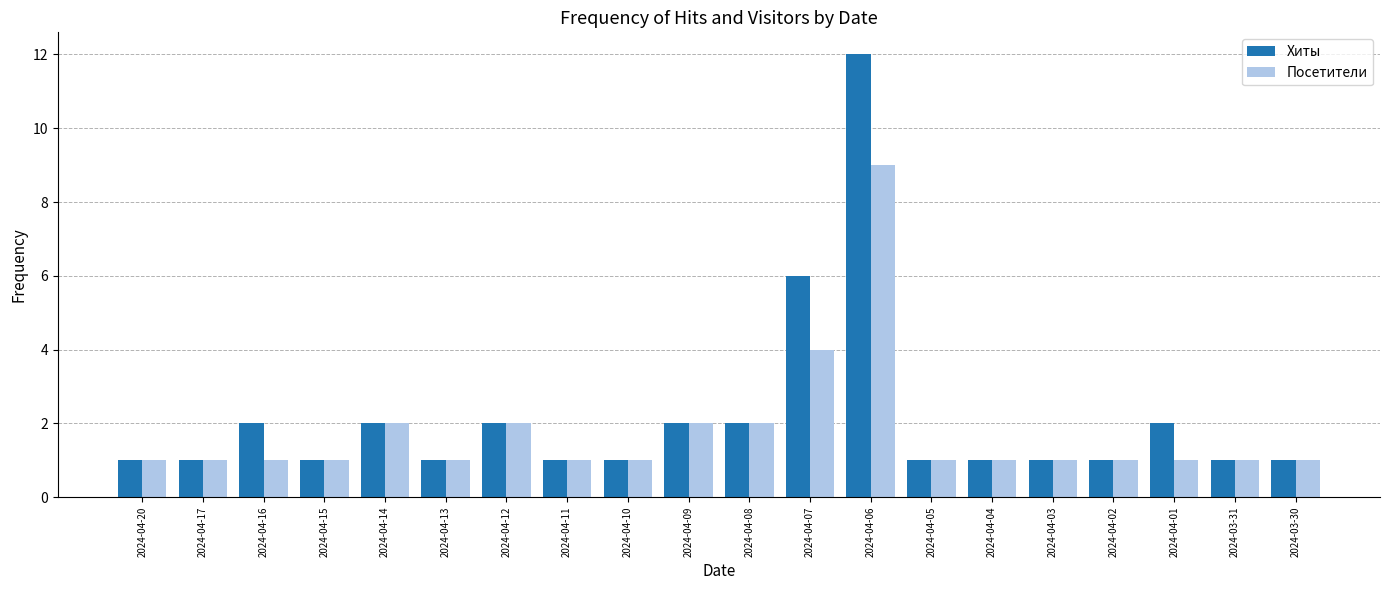

What position from the left is 2024-04-17?

2